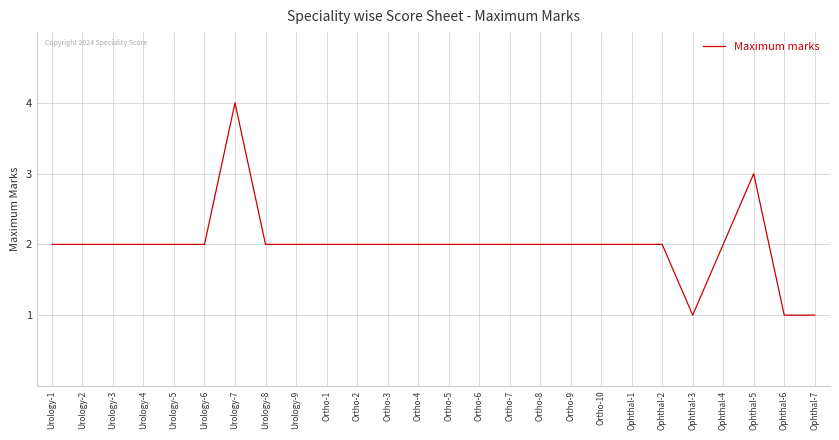

True or false: the data shows 2 at Urology-6.

True